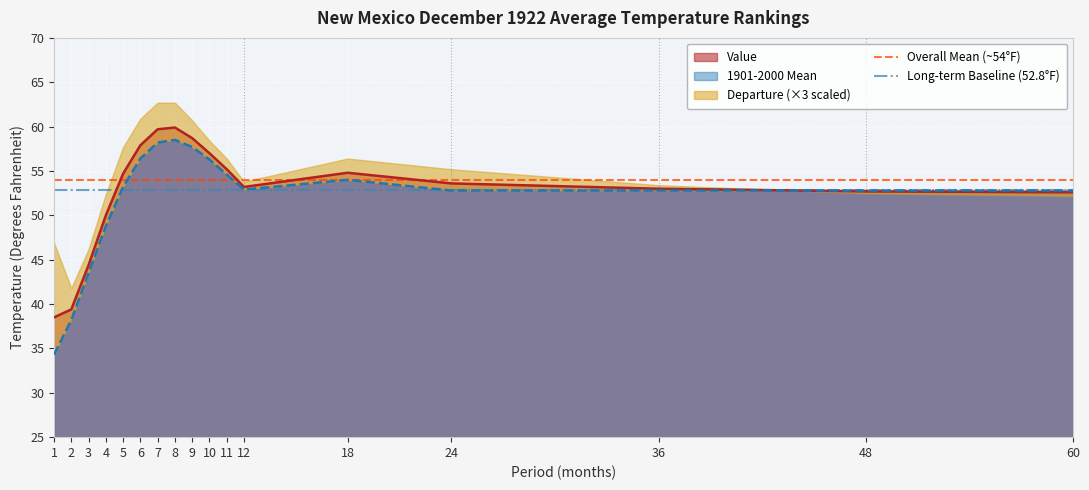

What is the value of the Overall Mean (~54°F) point at the 1st from the left?

54.0